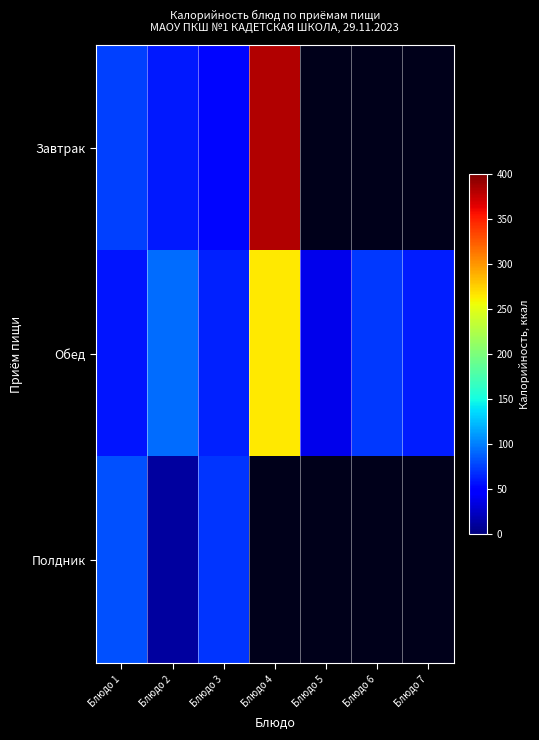

Which series has the largest total across all categories?

Обед